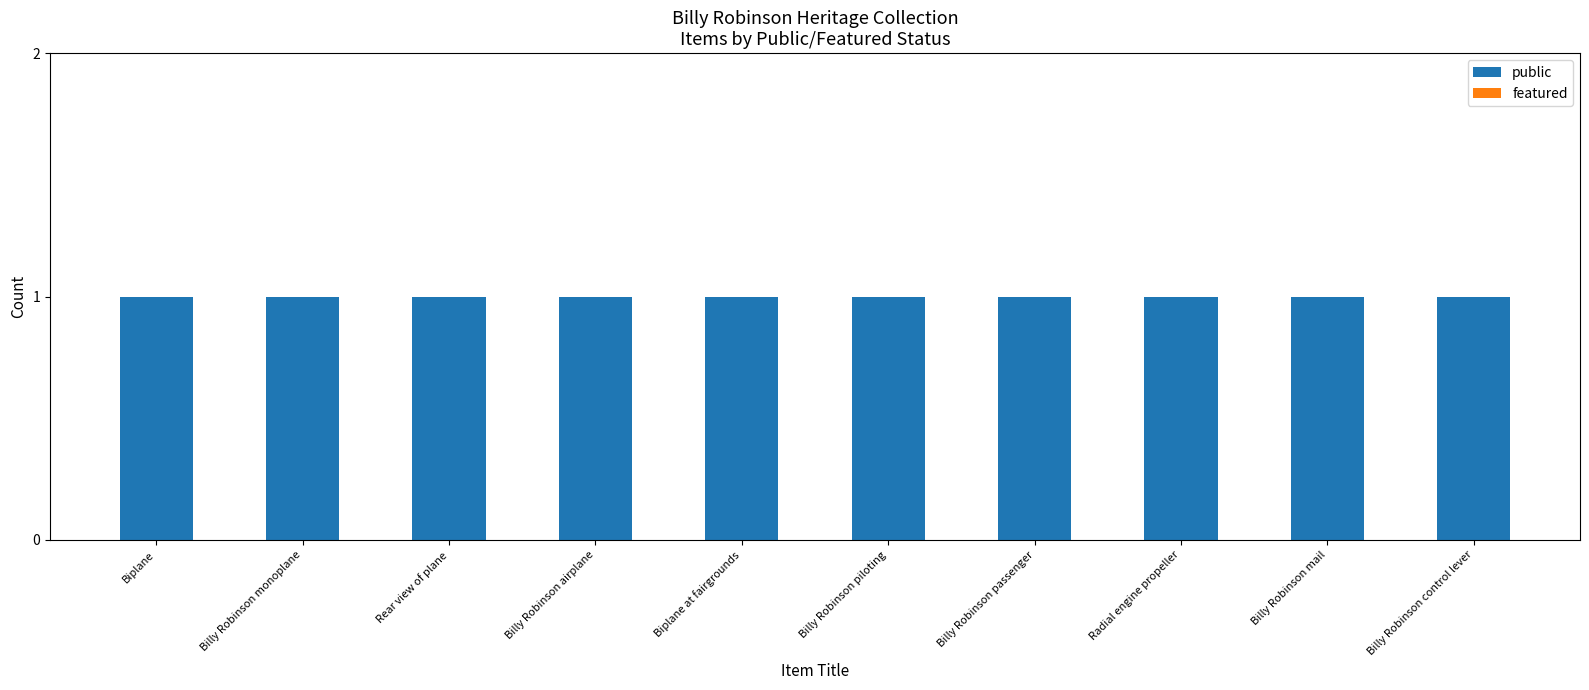

What is the total value across all series at Biplane at fairgrounds?

1